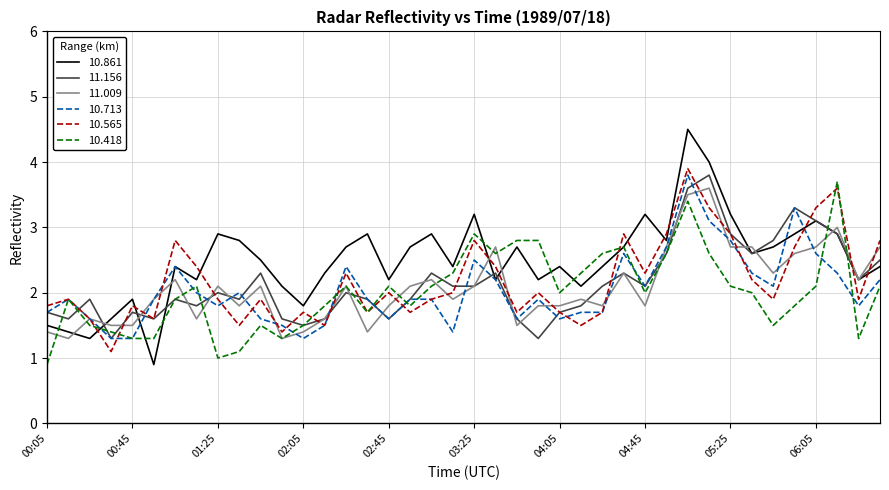

What is the minimum value for 10.565?

1.1